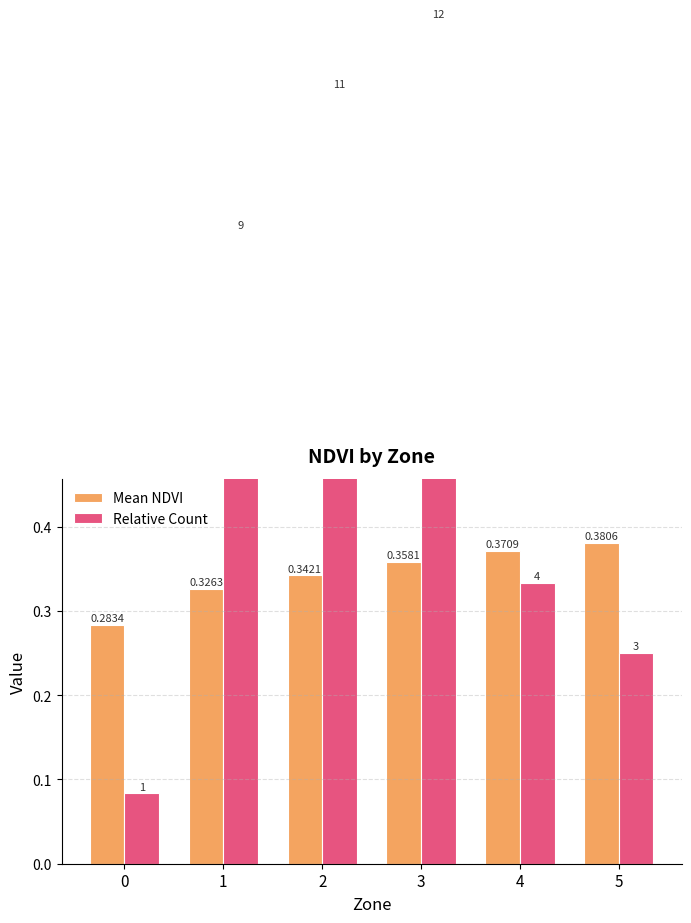

What is the difference between the maximum and minimum values in the Mean NDVI series?

0.1